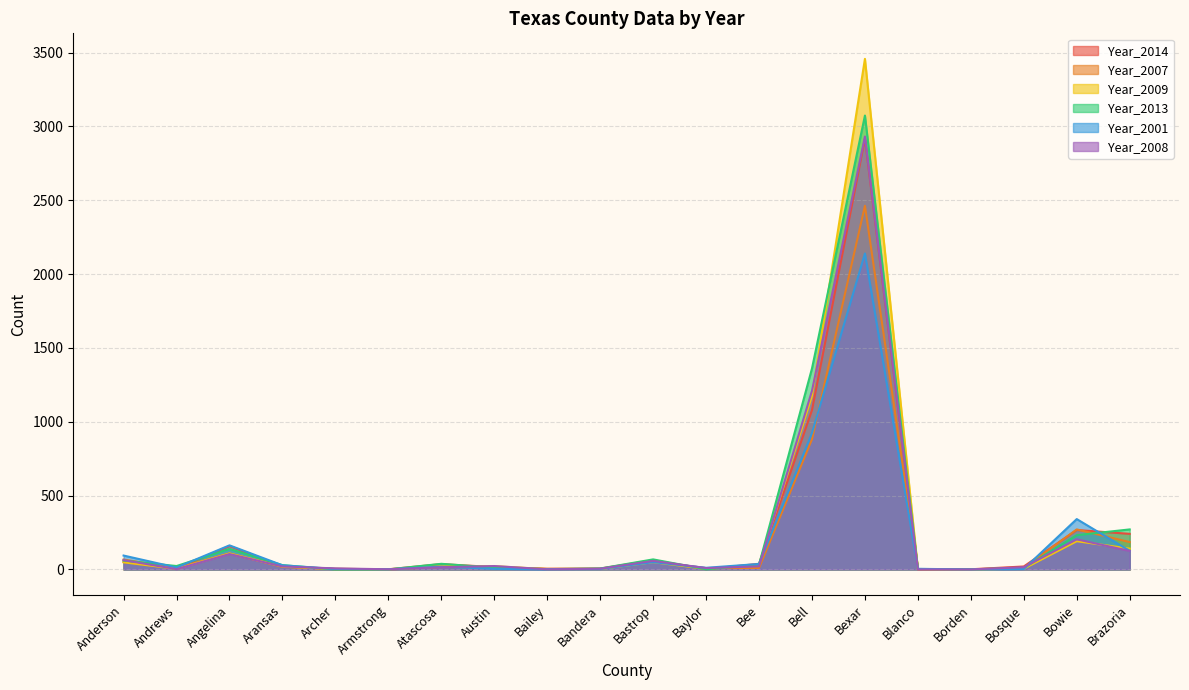

Which series has the largest total across all categories?

Year_2013